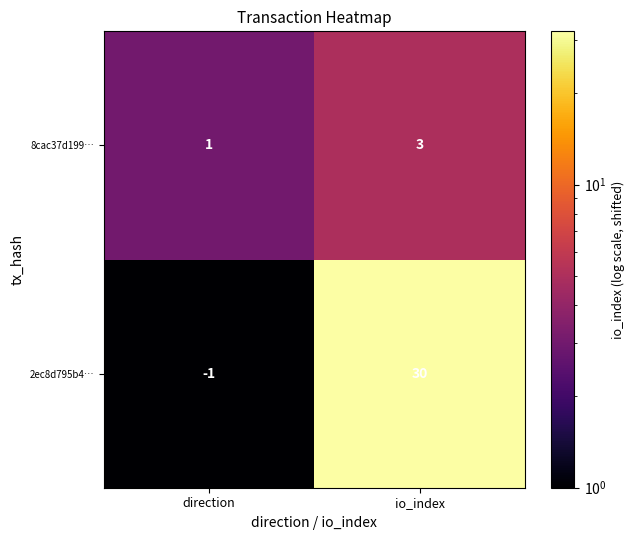

What is the sum of the 2ec8d795b4… values at direction and io_index?

29